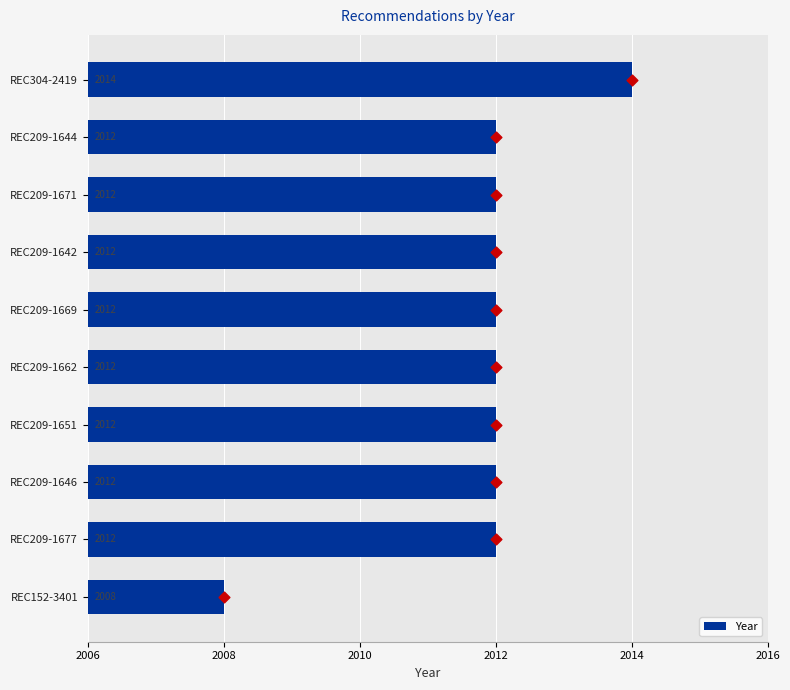

Read the Year value at REC152-3401.

2008